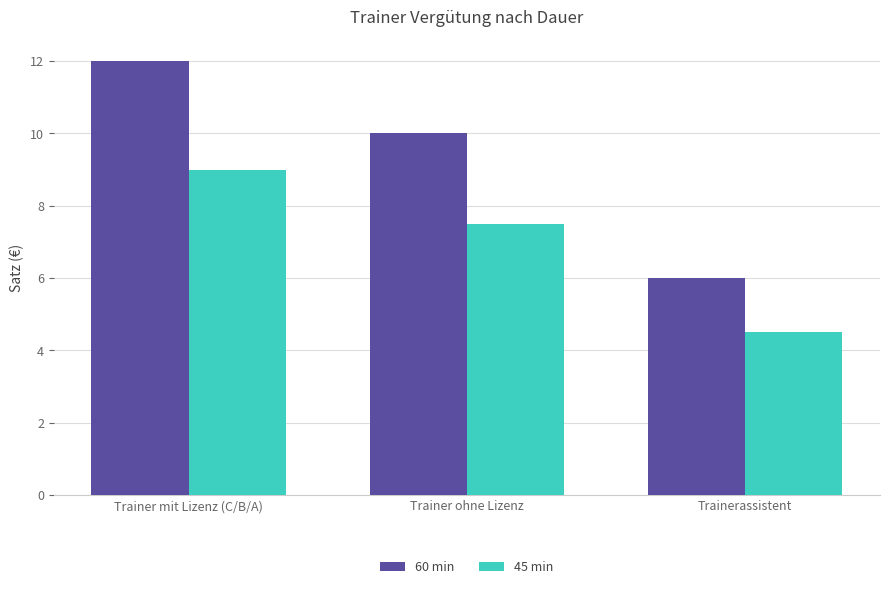

How many series are shown in this chart?

2